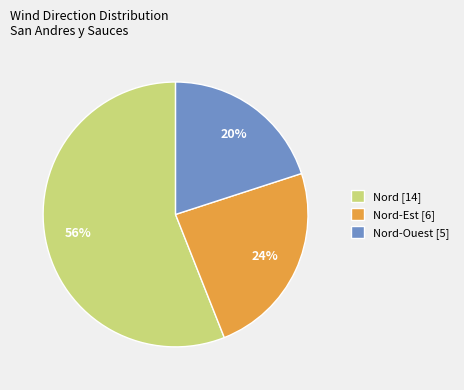

The Nord [14] slice represents 56% of the pie. True or false?

True